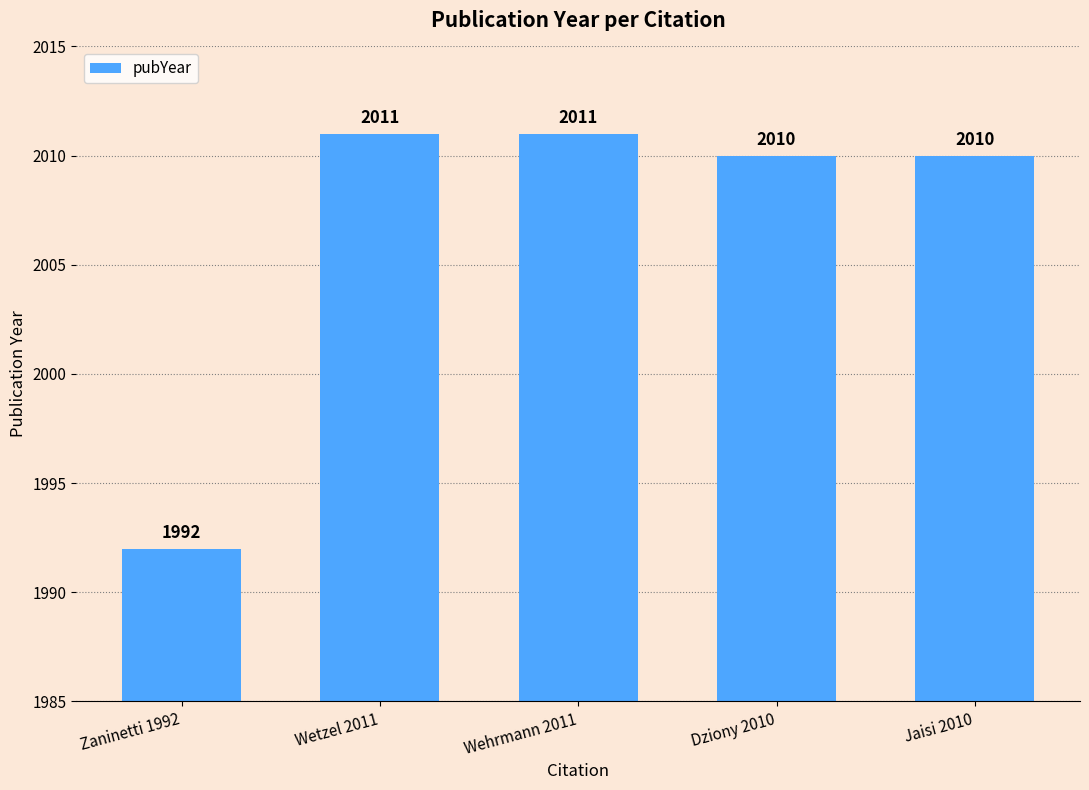

Which category has the lowest value across all series?

Zaninetti 1992